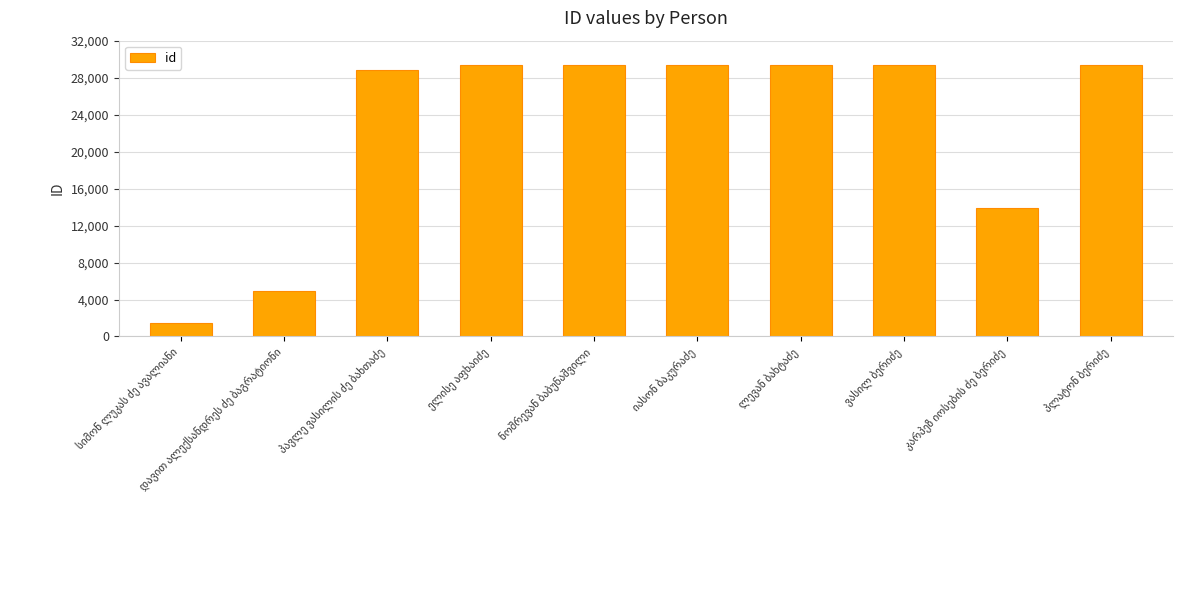

What is the smallest value displayed?

1502